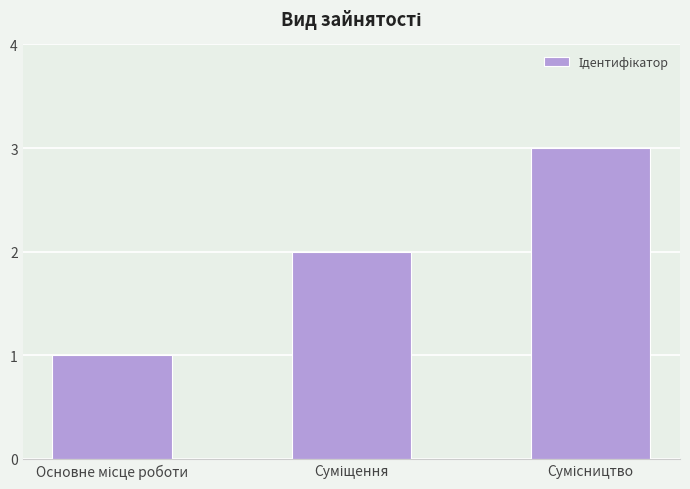

What is the maximum value shown in the chart?

3